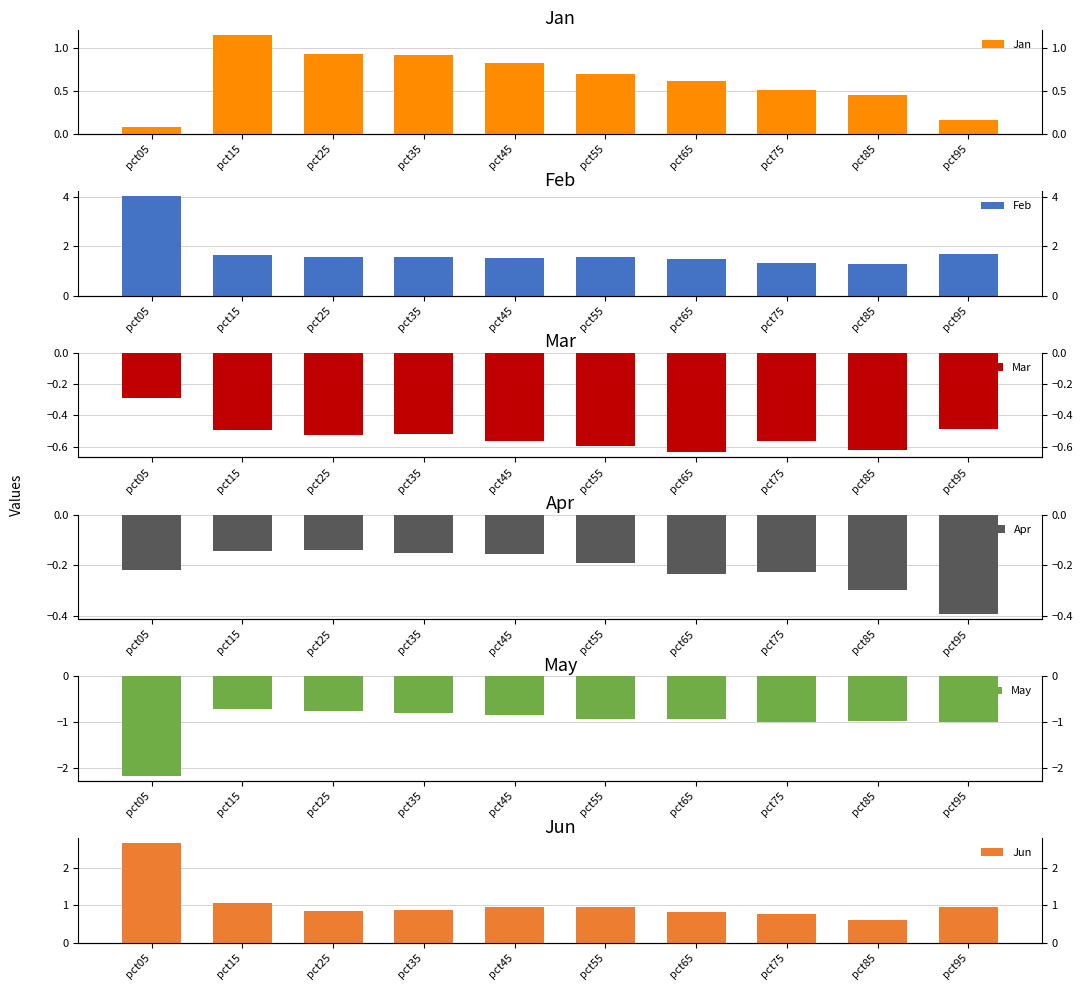

Reading left to right, what are all the values shown in this chart?

Jan: 0.1	1.2	0.9	0.9	0.8	0.7	0.6	0.5	0.5	0.2
Feb: 4.0	1.7	1.6	1.6	1.5	1.6	1.5	1.3	1.3	1.7
Mar: -0.3	-0.5	-0.5	-0.5	-0.6	-0.6	-0.6	-0.6	-0.6	-0.5
Apr: -0.2	-0.1	-0.1	-0.2	-0.2	-0.2	-0.2	-0.2	-0.3	-0.4
May: -2.2	-0.7	-0.8	-0.8	-0.8	-0.9	-0.9	-1.0	-1.0	-1.0
Jun: 2.7	1.1	0.9	0.9	0.9	1.0	0.8	0.8	0.6	1.0